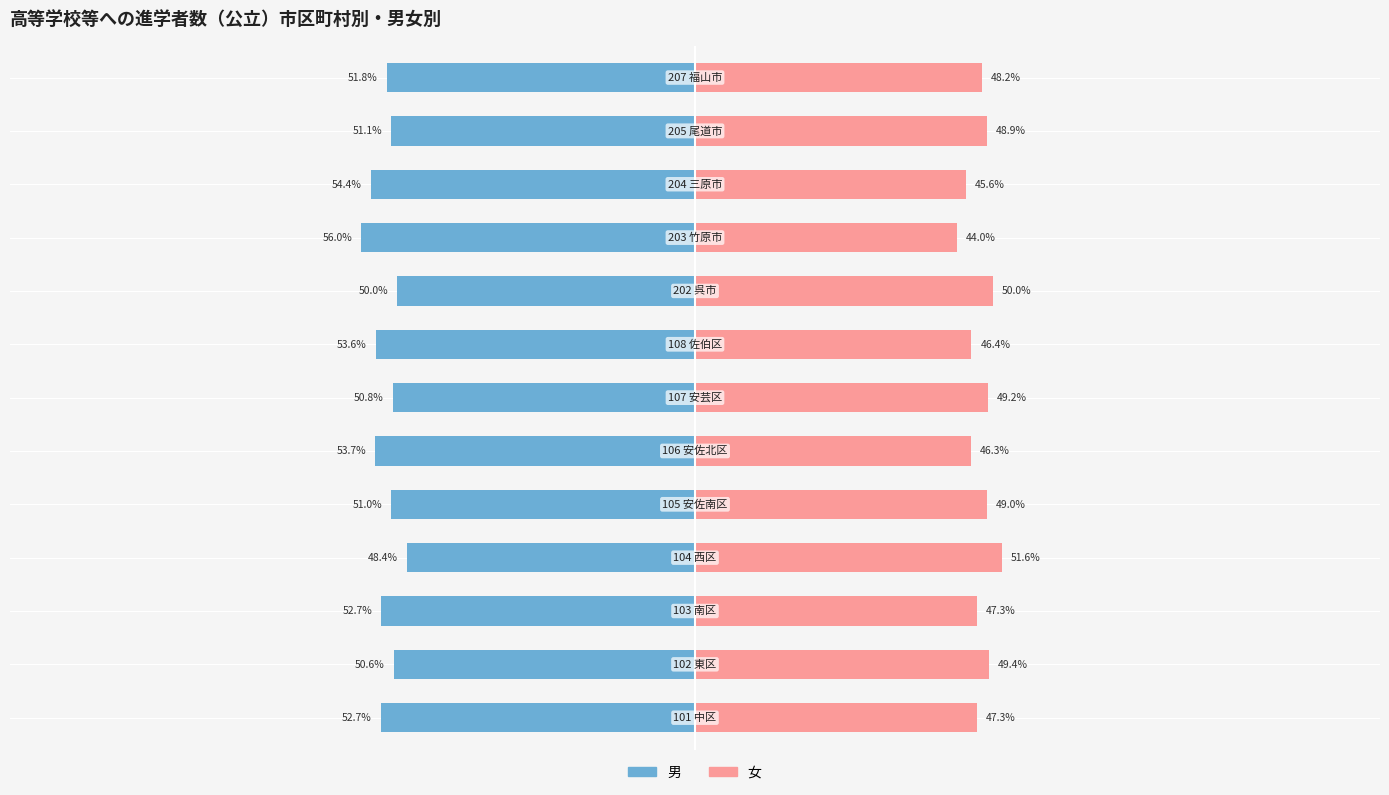

List the labels in order of 女 value, smallest first.

9, 10, 5, 7, 0, 2, 12, 11, 4, 6, 1, 8, 3